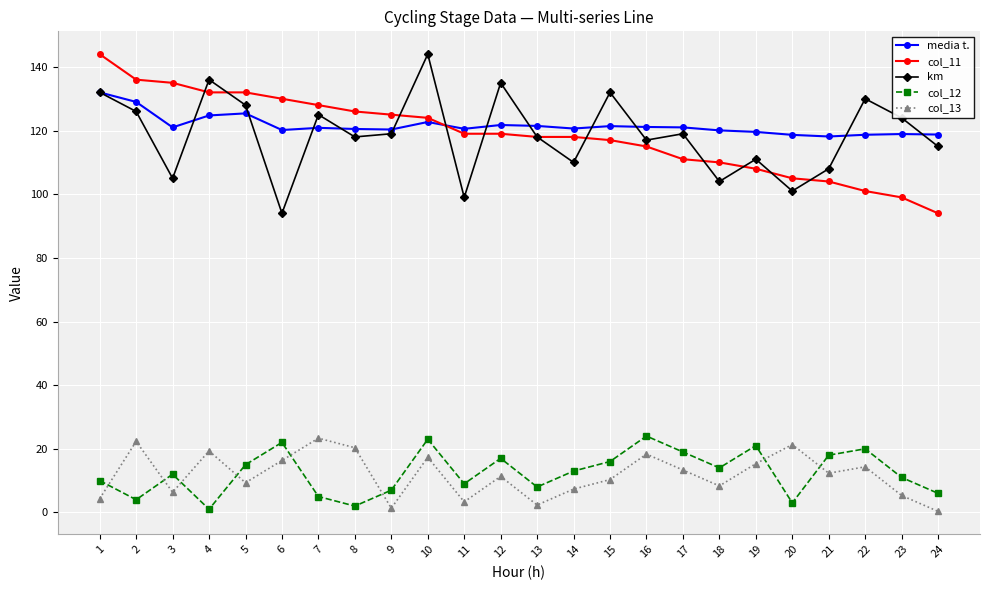

What is the difference between the maximum and minimum values in the col_11 series?

50.0